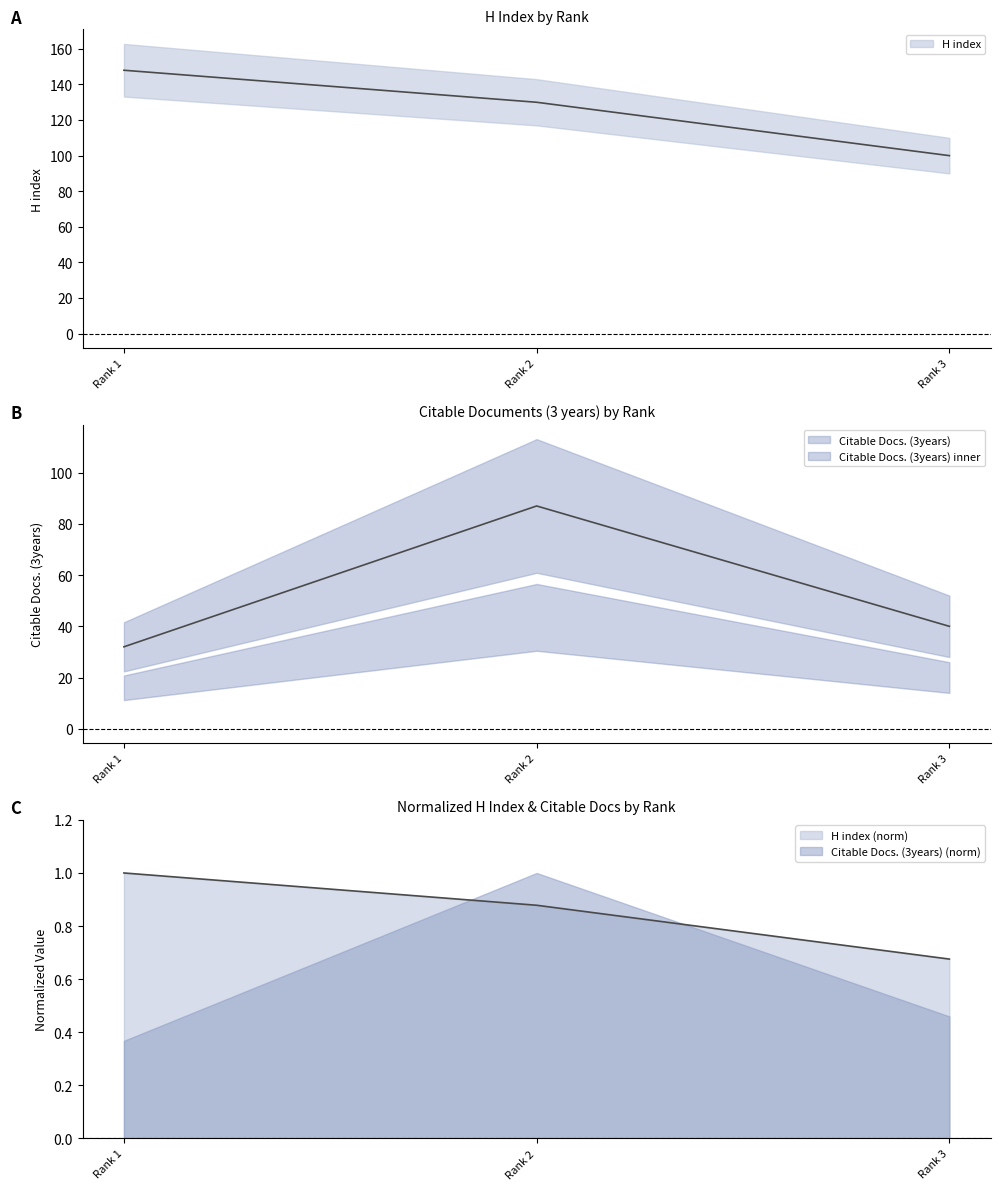

What is the highest value of the H index series?

148